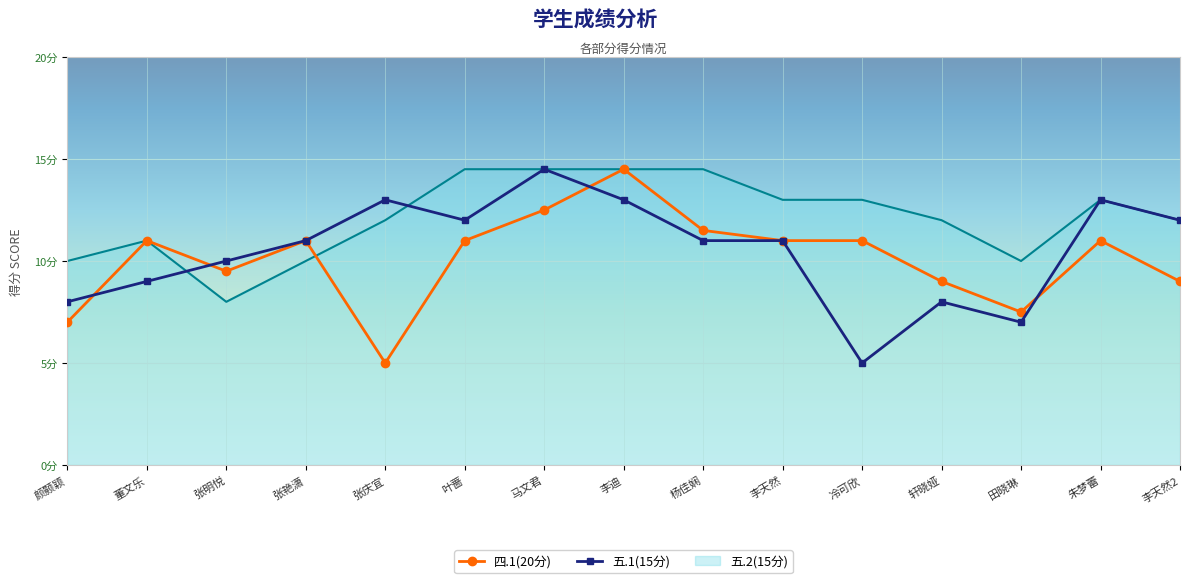

True or false: 五.1(15分) and 四.1(20分) cross at least once.

True